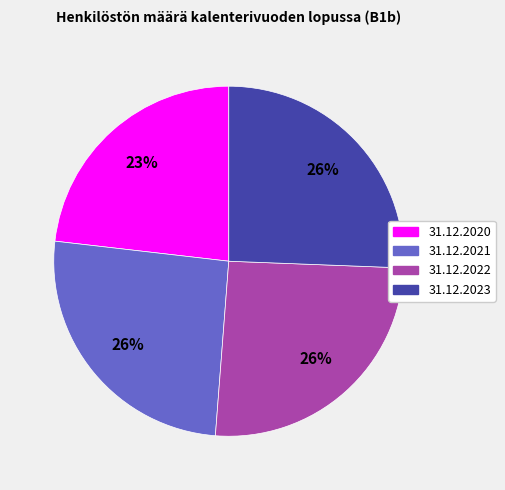

Count the number of slices in the pie.

4